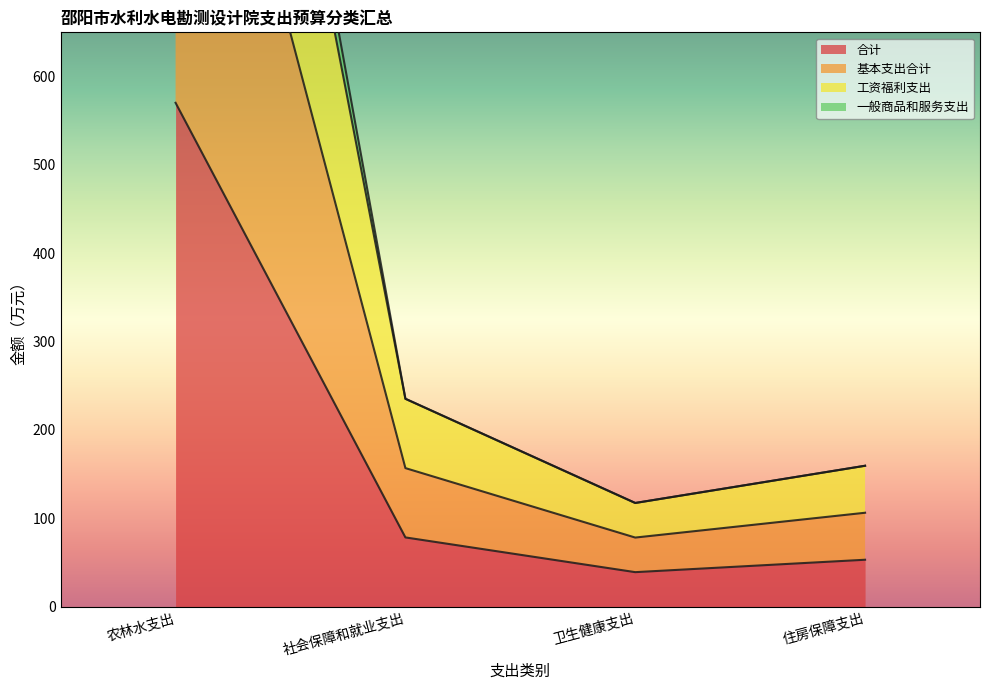

What is the spread (max minus min) of values at 农林水支出?

1094.7